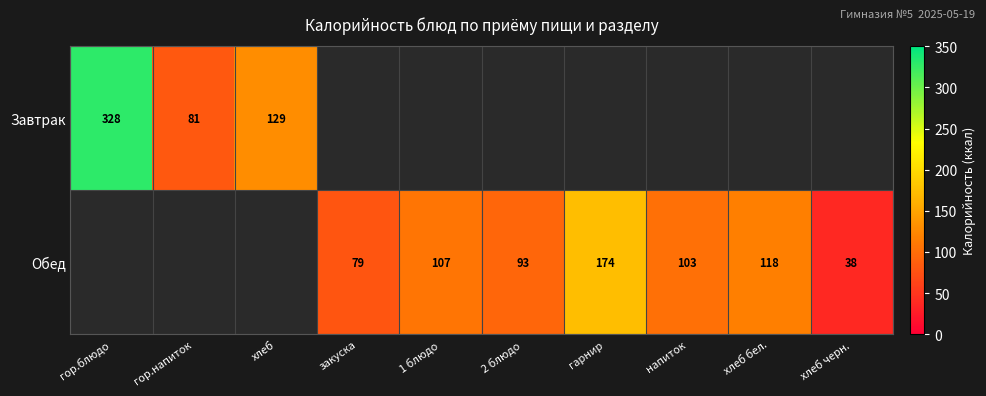

What is the maximum value shown in the chart?

328.2